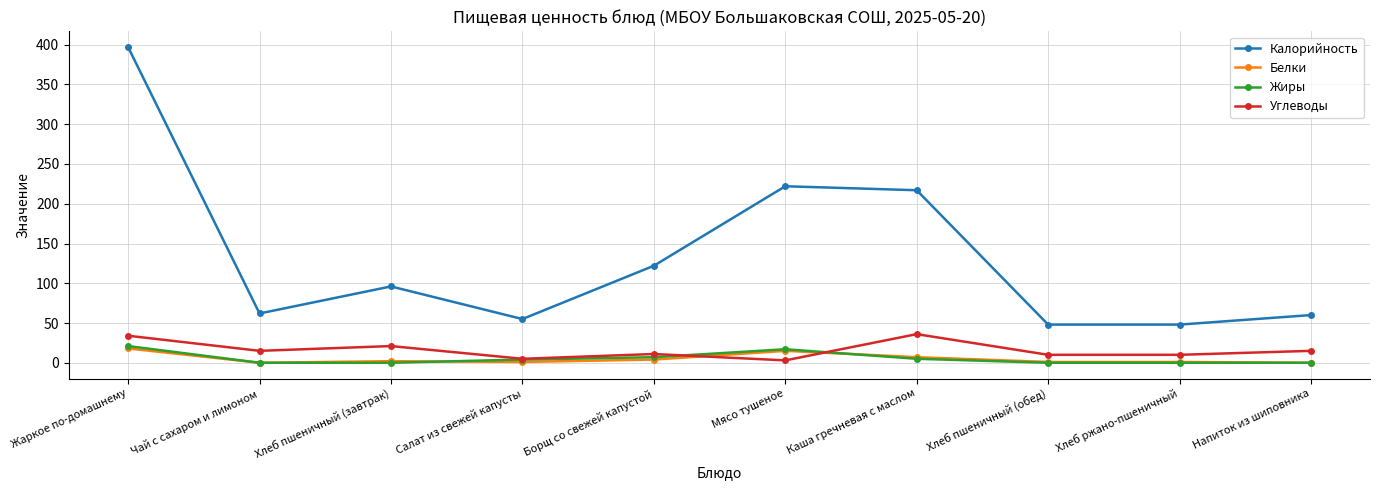

Is the value of Калорийность at Мясо тушеное greater than the value of Белки at Чай с сахаром и лимоном?

Yes